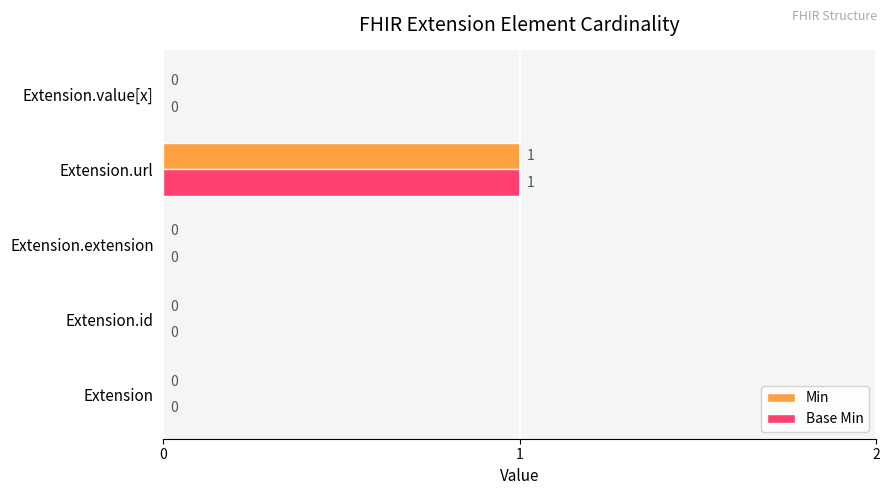

How many Min values are between 0 and 1?

5